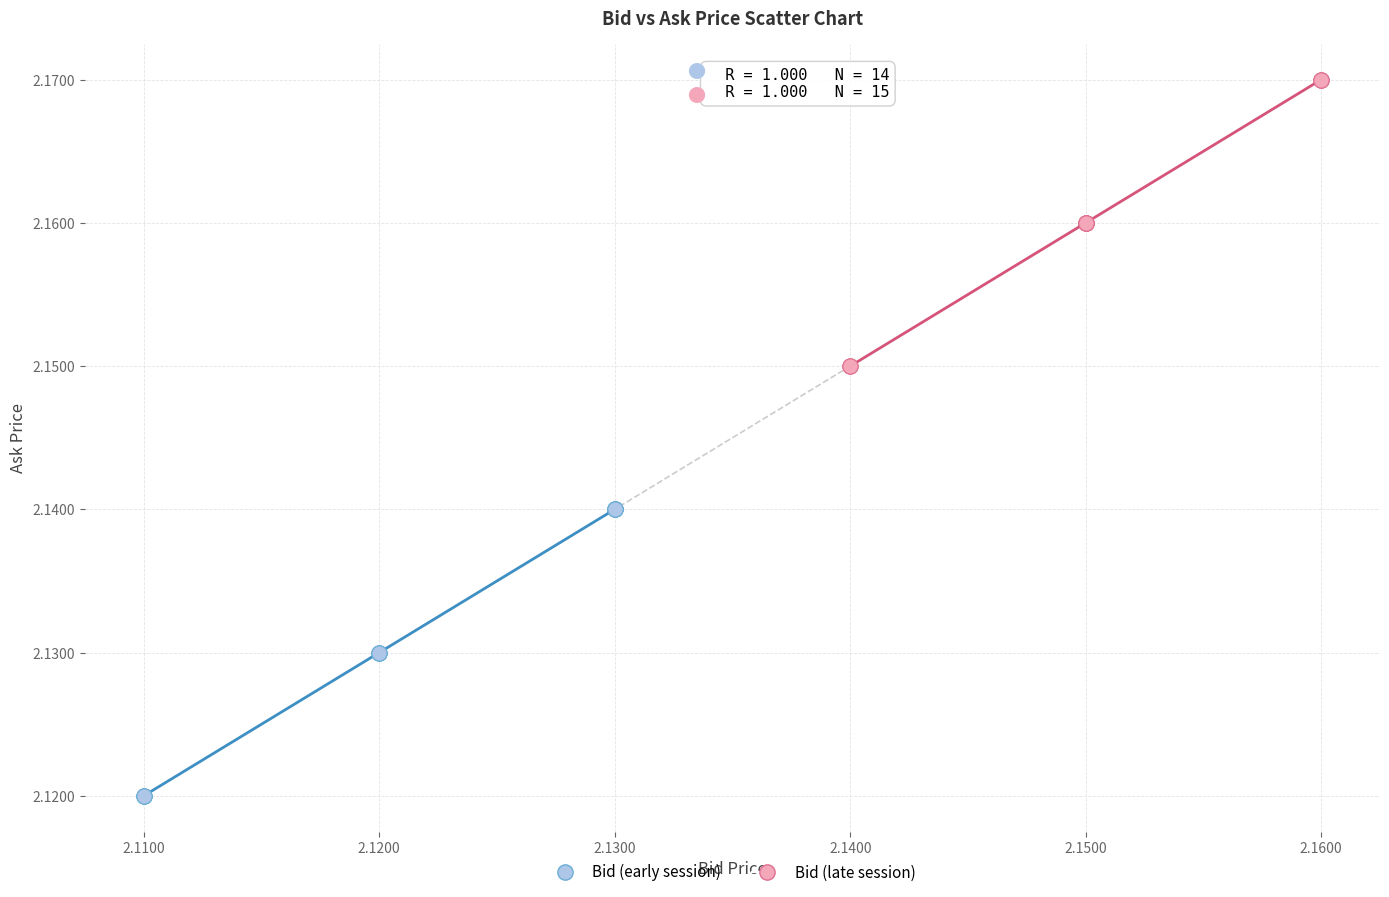

Which series reaches the minimum Y coordinate?

Bid (early session)